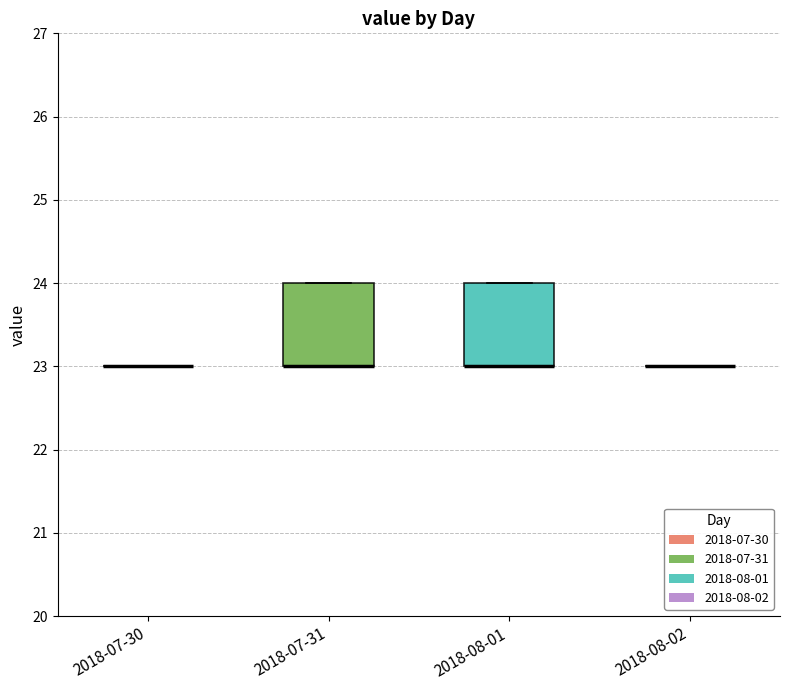

Reading left to right, read every box against the y-axis: the position of its median line, the range the box covers, and the ends of its whiskers. The values are not printed on the chart, so give them approximately, as read against the axis.

2018-07-30: box collapsed to a line at 23, whiskers 23 to 23
2018-07-31: median 23 (drawn on the box's lower edge), box 23 to 24, whiskers 23 to 24
2018-08-01: median 23 (drawn on the box's lower edge), box 23 to 24, whiskers 23 to 24
2018-08-02: box collapsed to a line at 23, whiskers 23 to 23